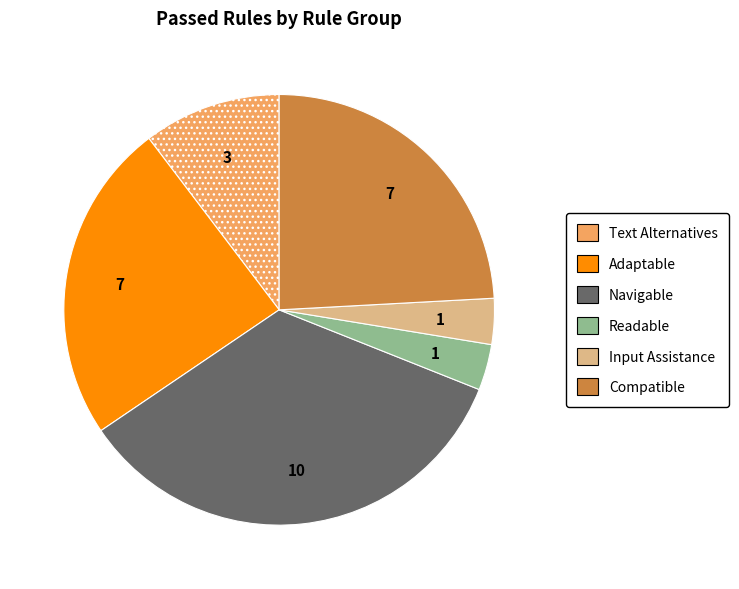

Which slice is the largest?

Navigable